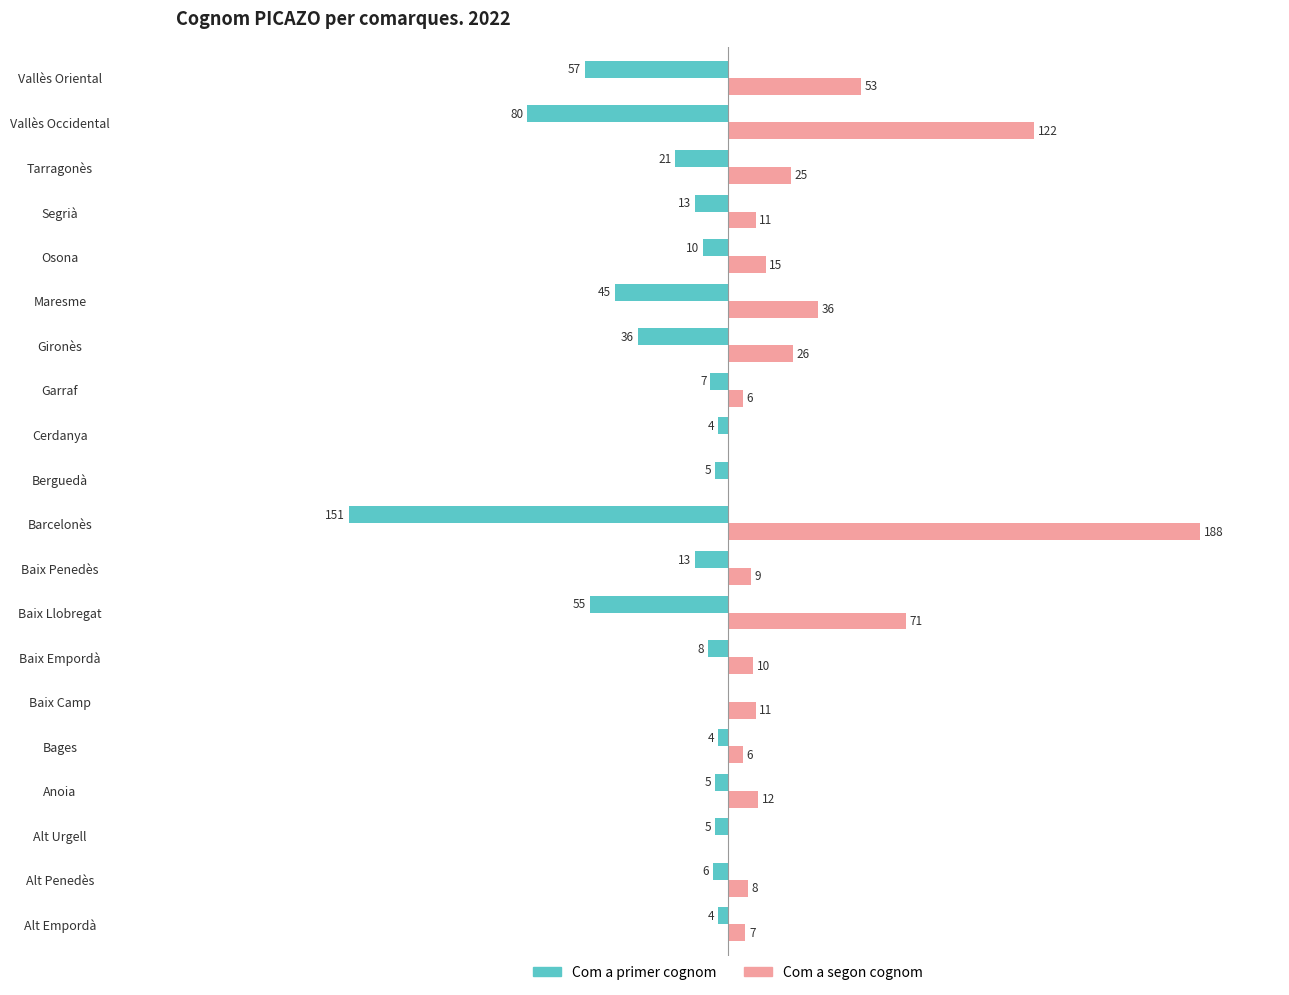

Between Baix Camp and Gironès, which series saw the biggest shift?

Com a primer cognom